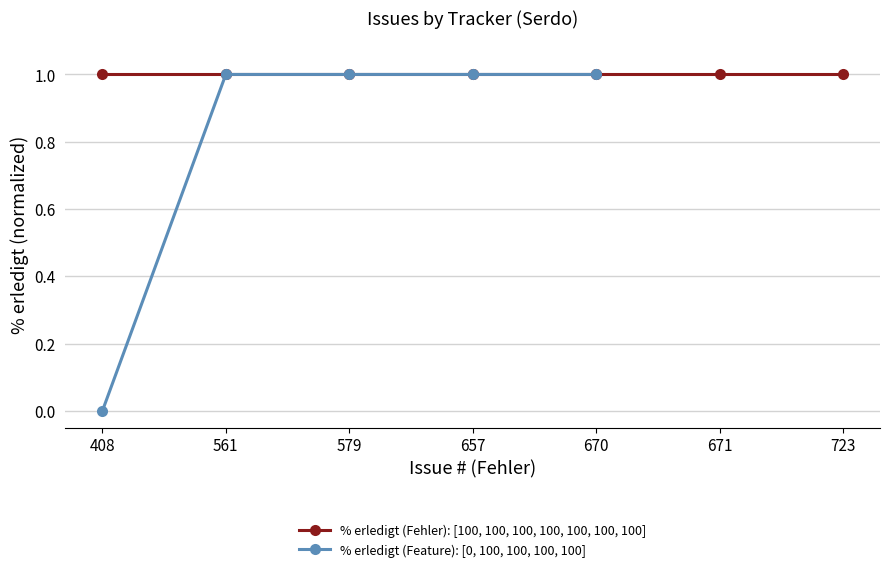

Which has a higher value, 408 or 579?

579